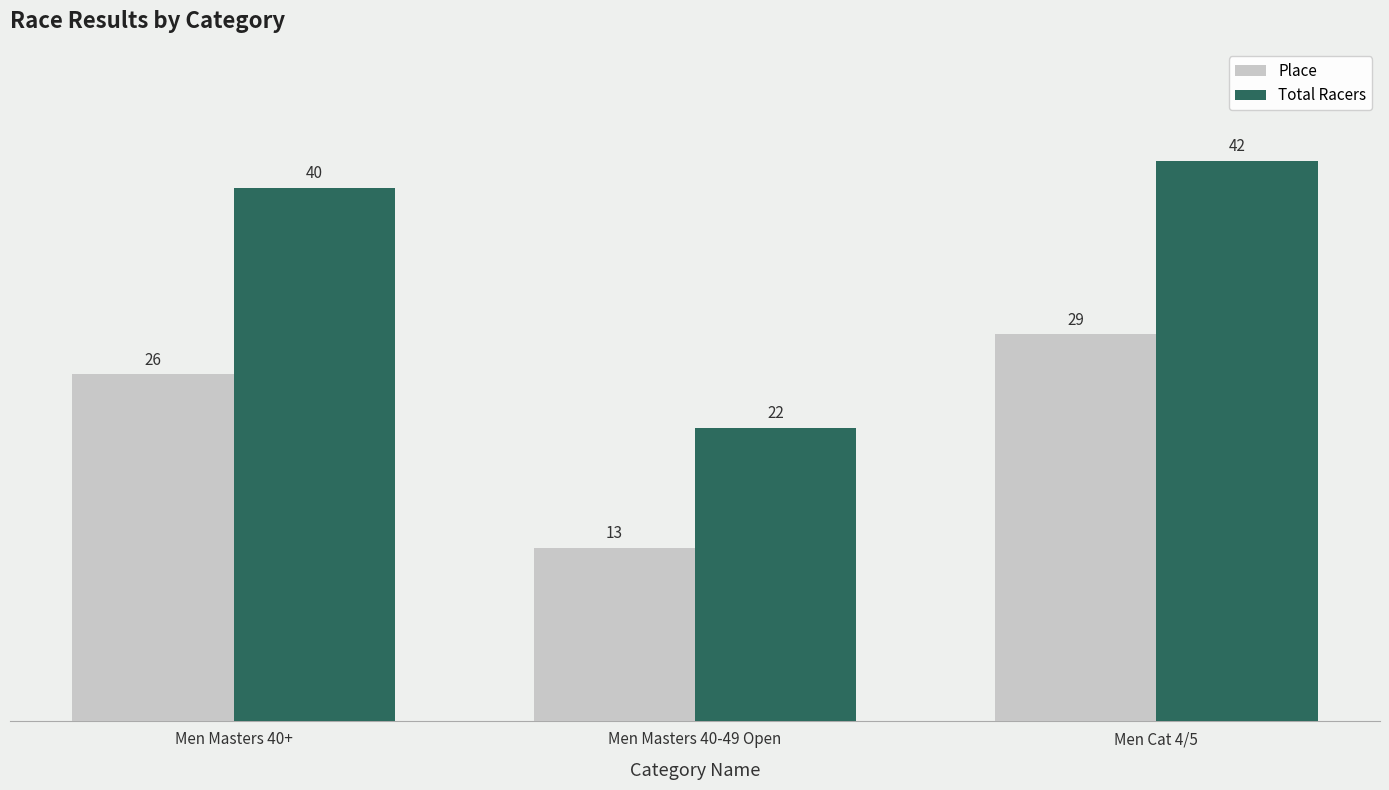

Read the Total Racers value at Men Masters 40+.

40